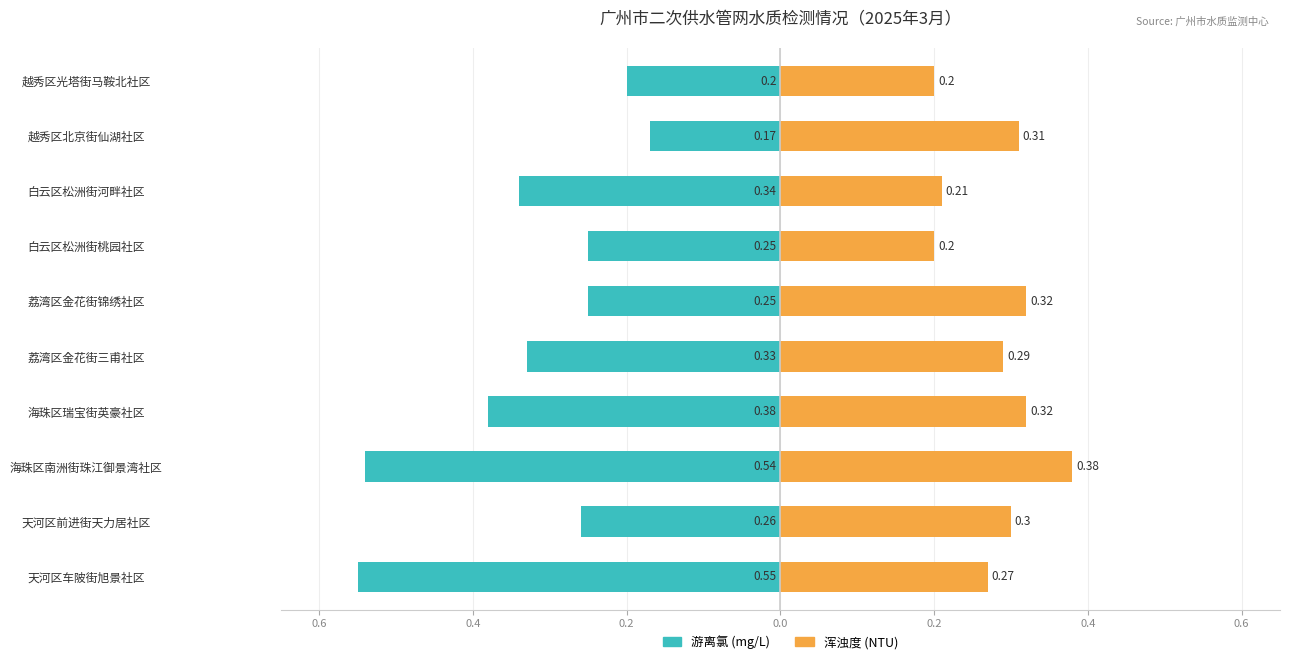

Rank the series at 海珠区南洲街珠江御景湾社区 from lowest to highest value.

游离氯 (mg/L), 浑浊度 (NTU)